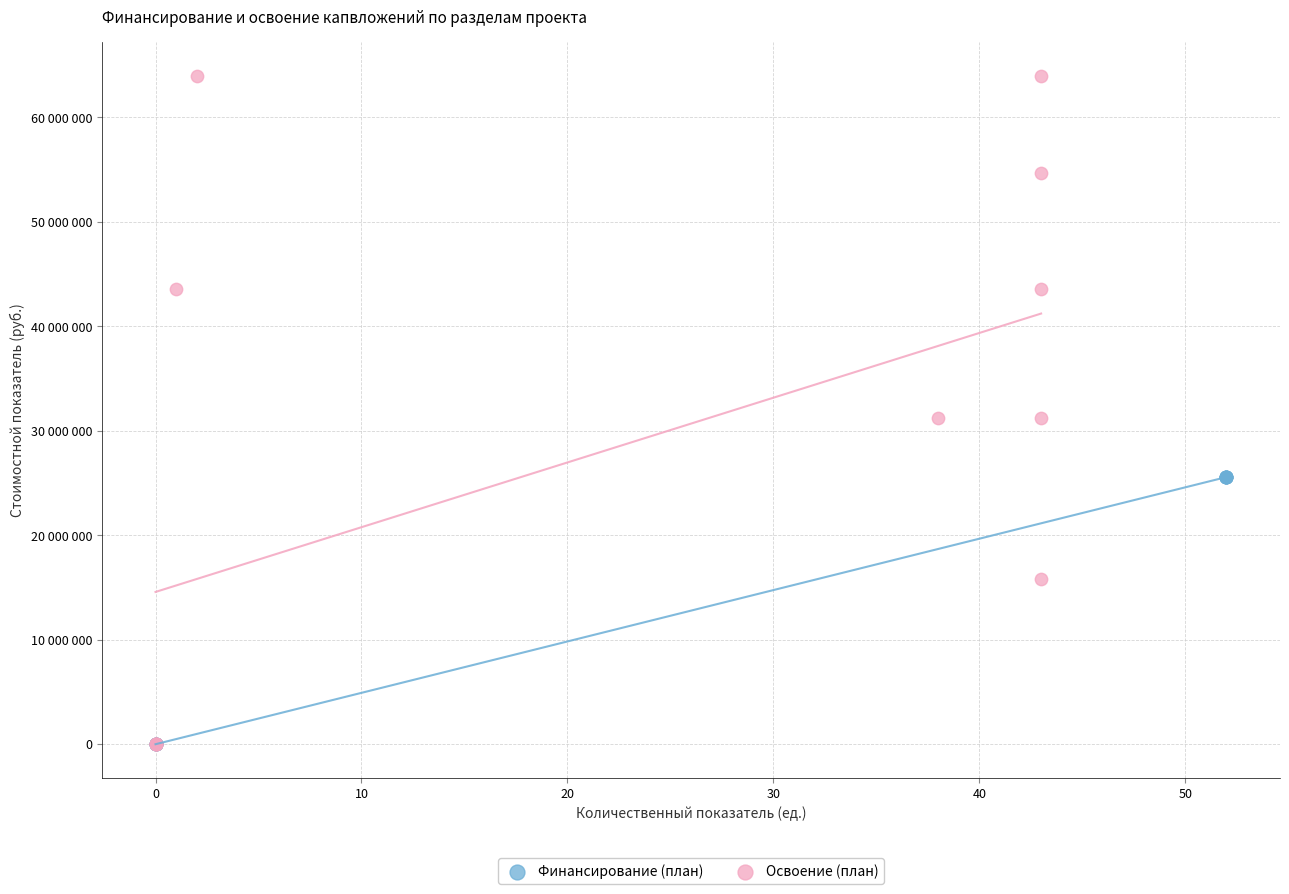

What are all the series names shown in the legend?

Финансирование (план), Освоение (план)